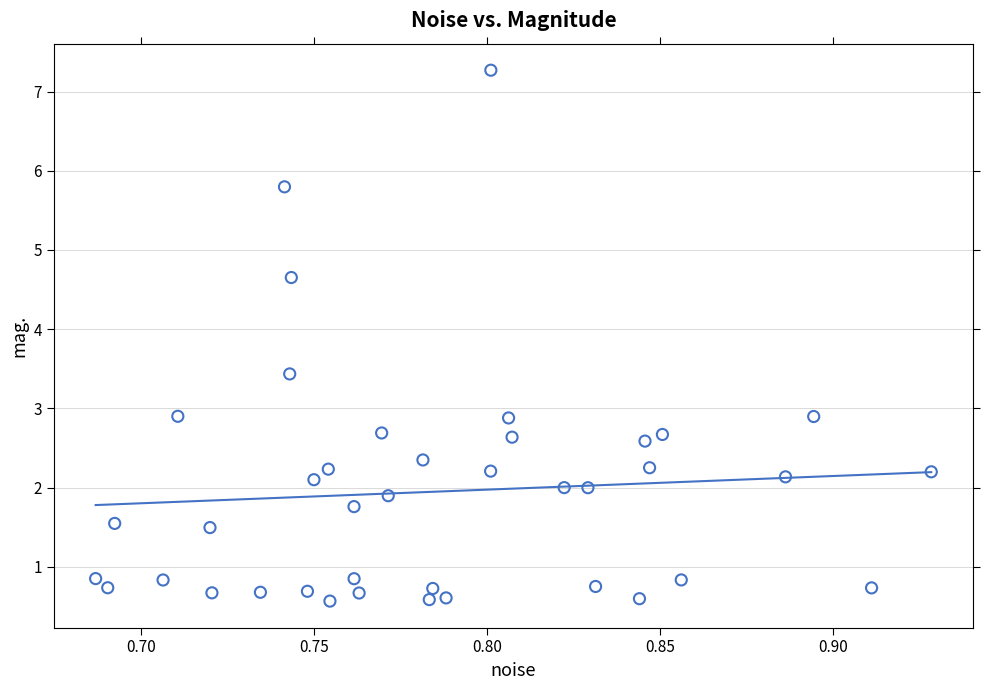

What is the range of Y values (max minus min)?

6.7